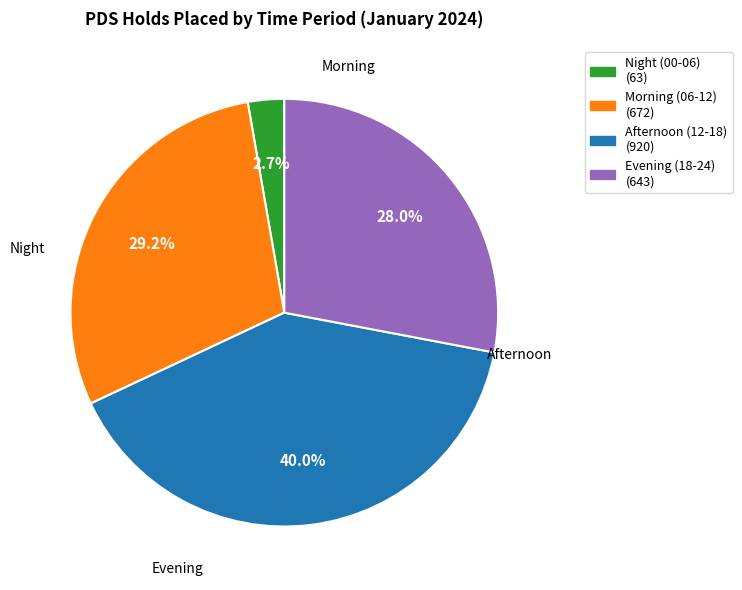

Does any single category account for the majority?

No